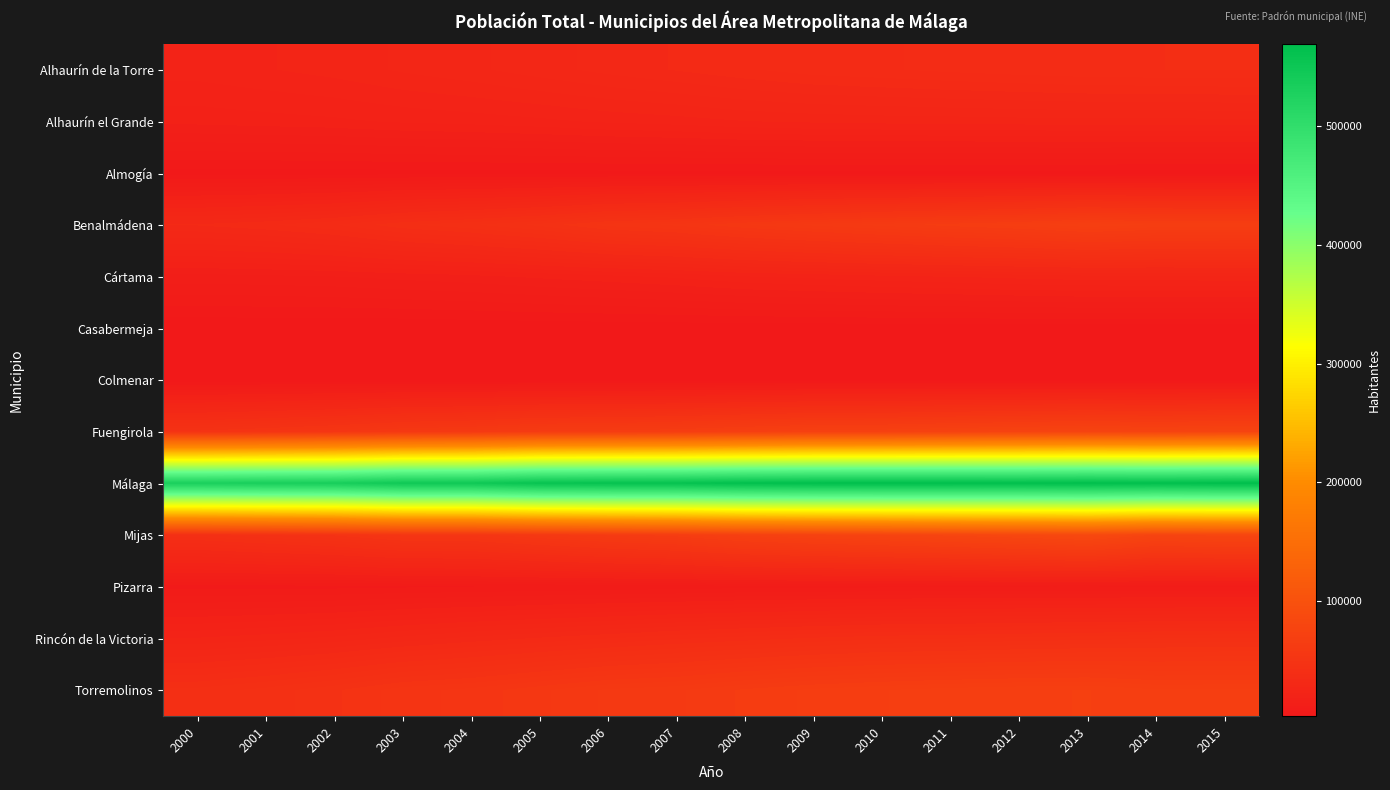

Between 2015 and 2004, which is larger?

2015